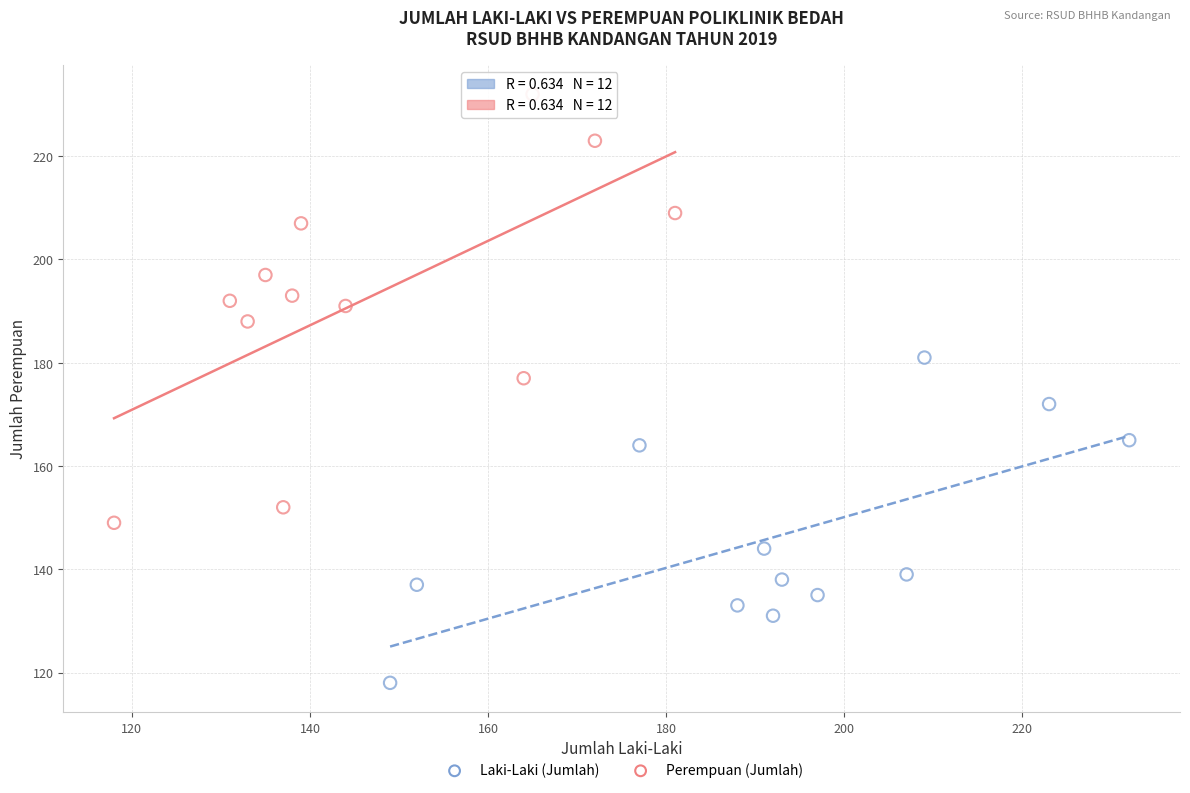

Which series has the largest Y range (max minus min)?

Perempuan (Jumlah)